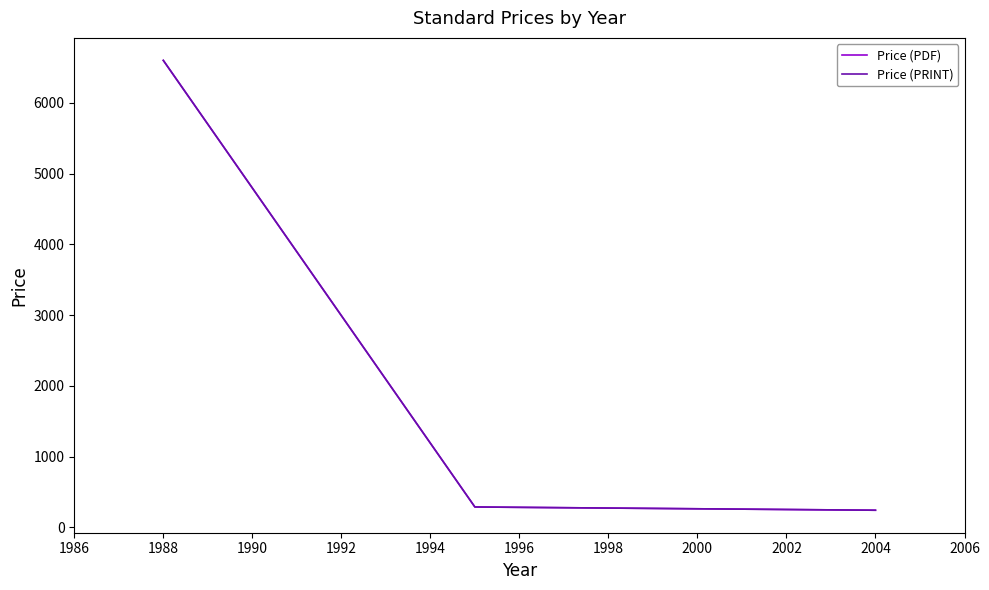

Which series has the widest spread of values?

Price (PDF)